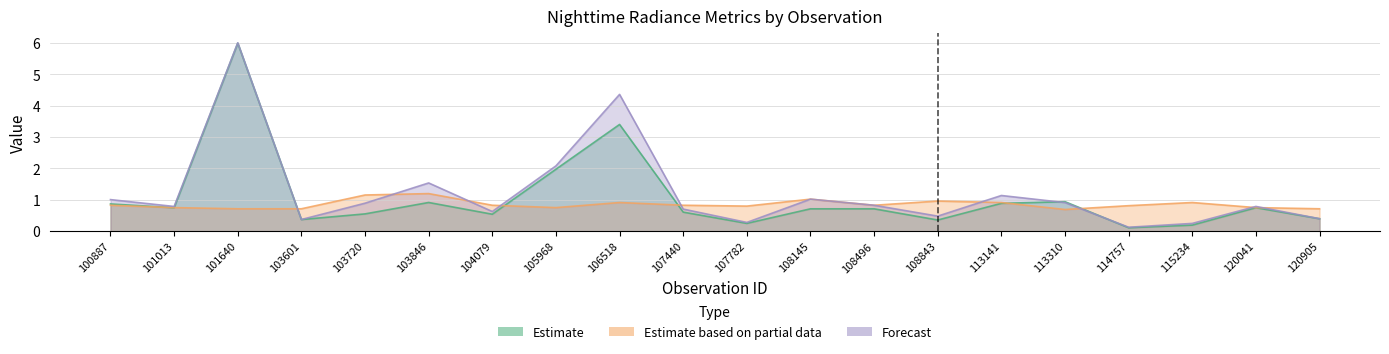

What is the sum of all rade9_mult_nadir_norm values?

21.3